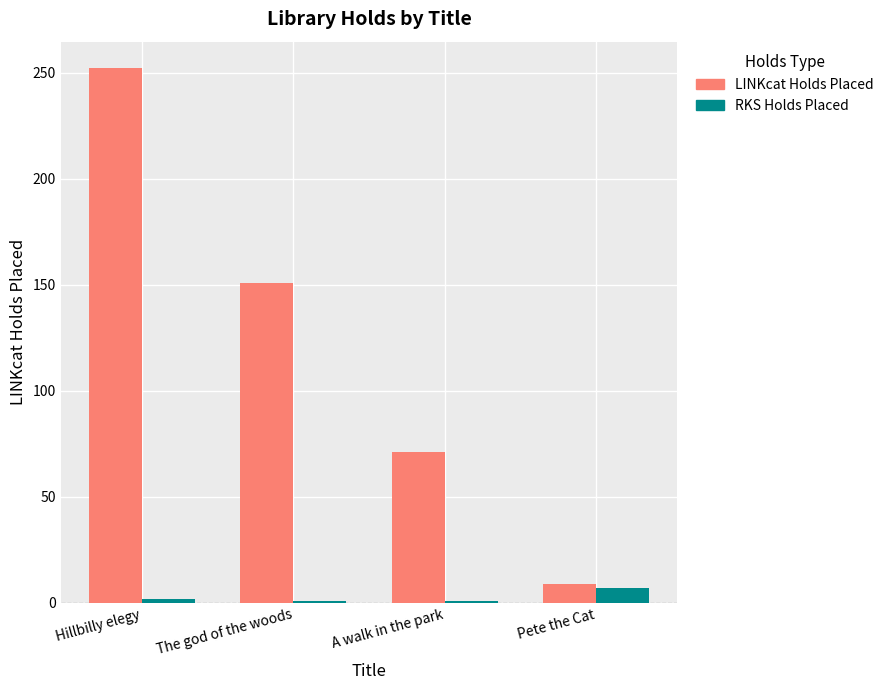

What are all the series names shown in the legend?

LINKcat Holds Placed, RKS Holds Placed